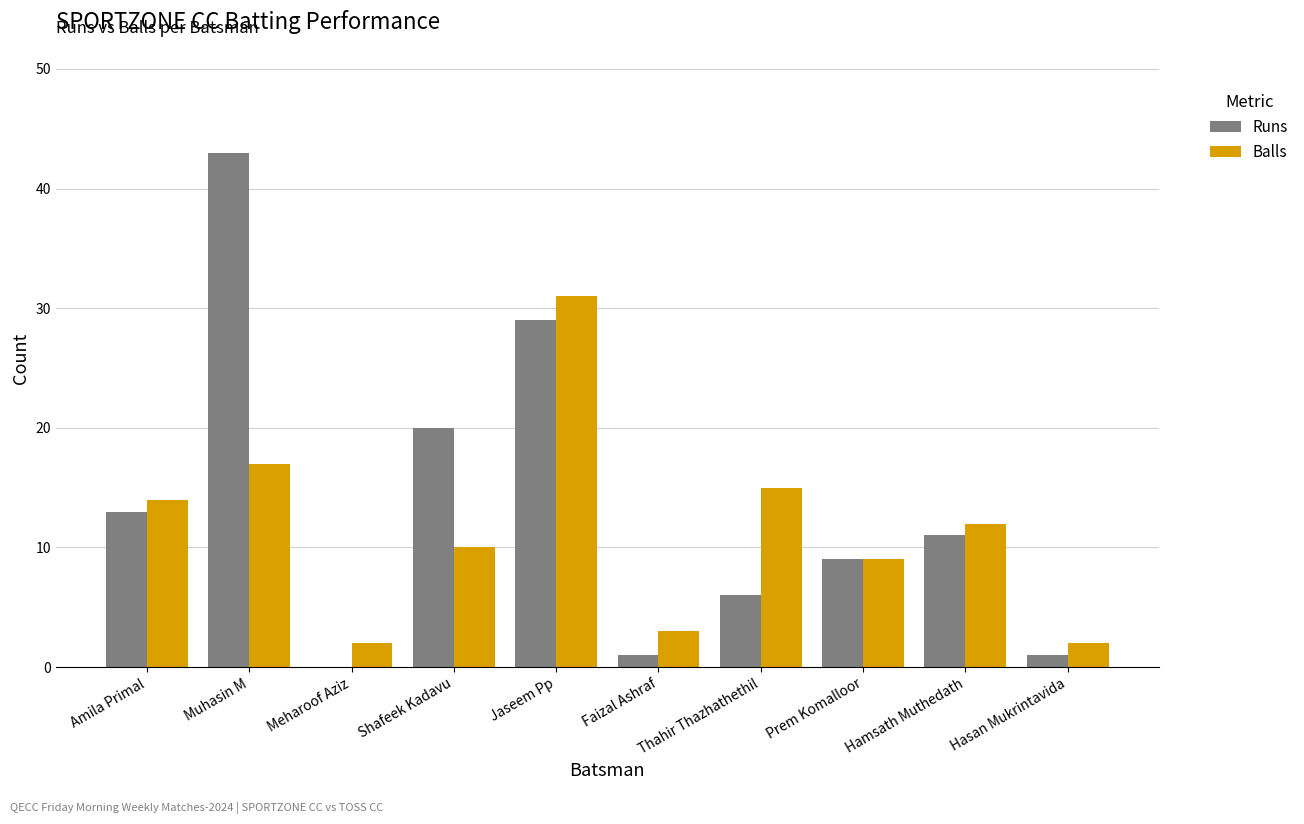

What are all the series names shown in the legend?

Runs, Balls